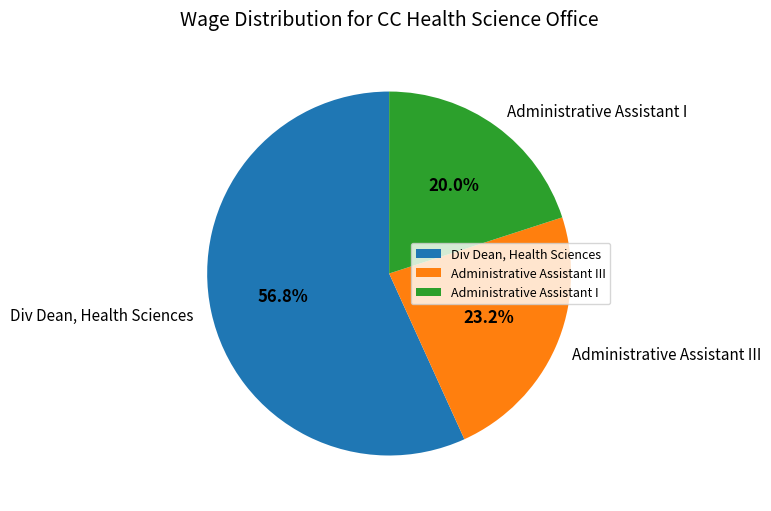

Combined, do Div Dean, Health Sciences and Administrative Assistant I account for over 50%?

Yes